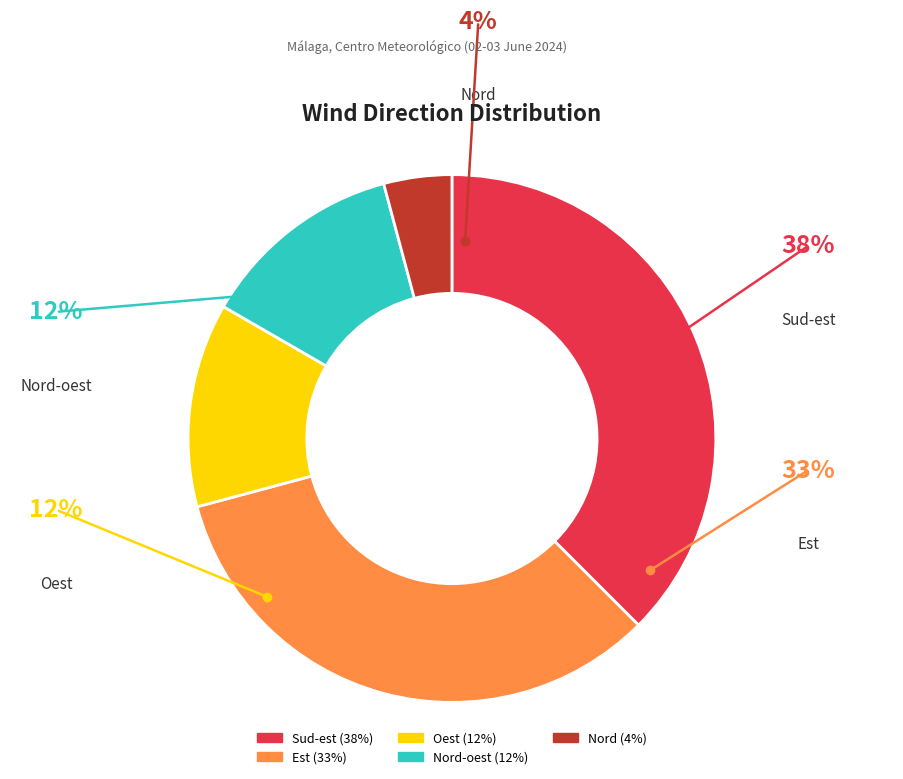

Count the number of slices in the pie.

5